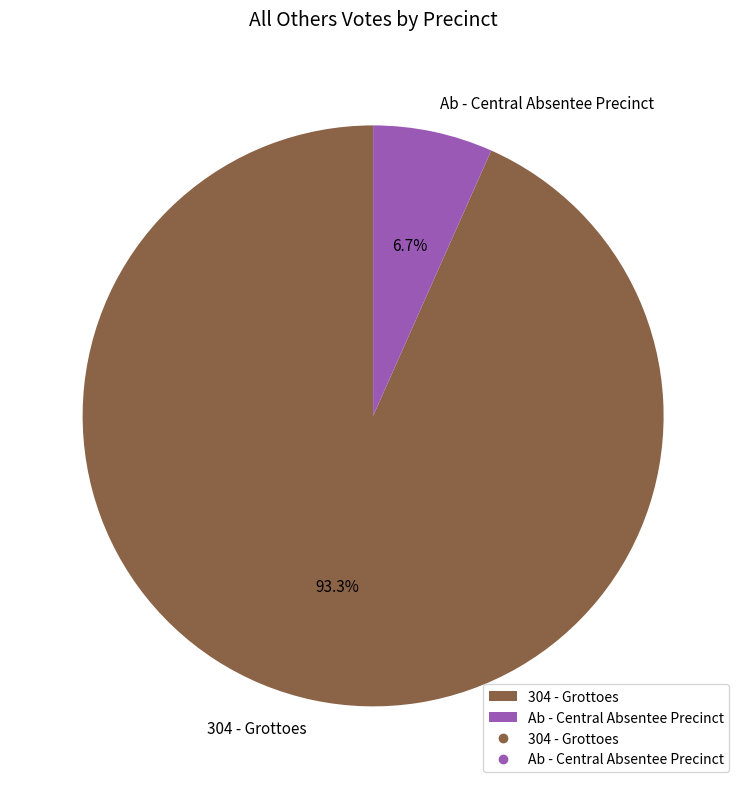

Which slice is the smallest?

Ab - Central Absentee Precinct